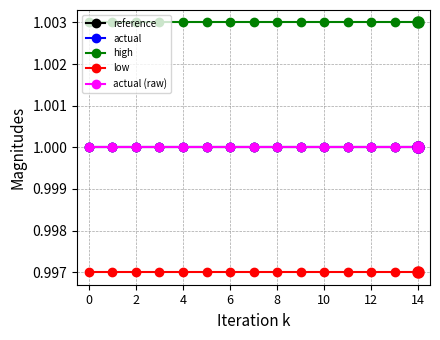

Is this an area chart (filled region under the line)?

No